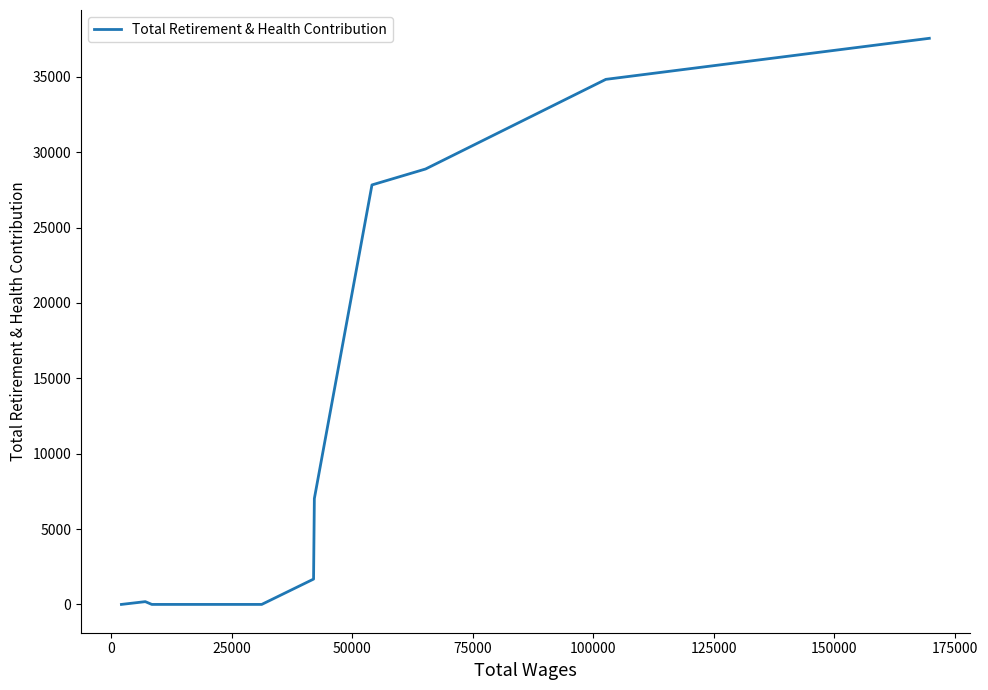

What is the maximum value shown in the chart?

37550